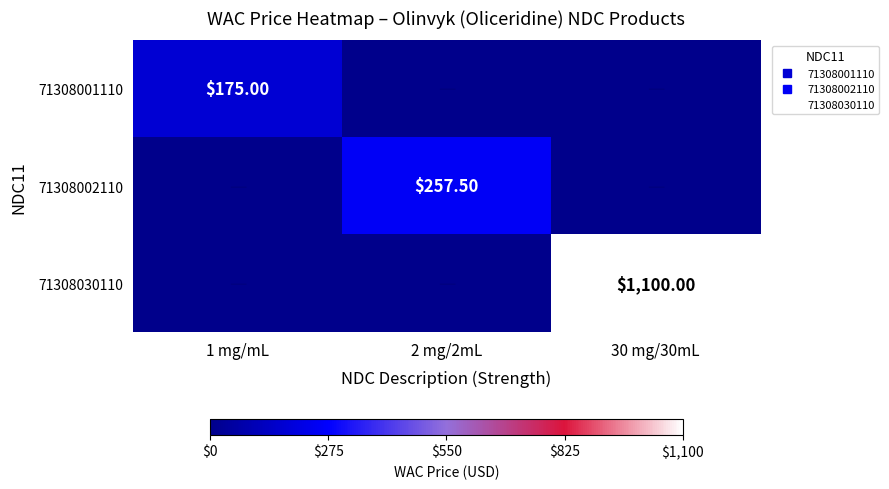

List the labels in order of 71308001110 value, largest first.

1 mg/mL, 2 mg/2mL, 30 mg/30mL